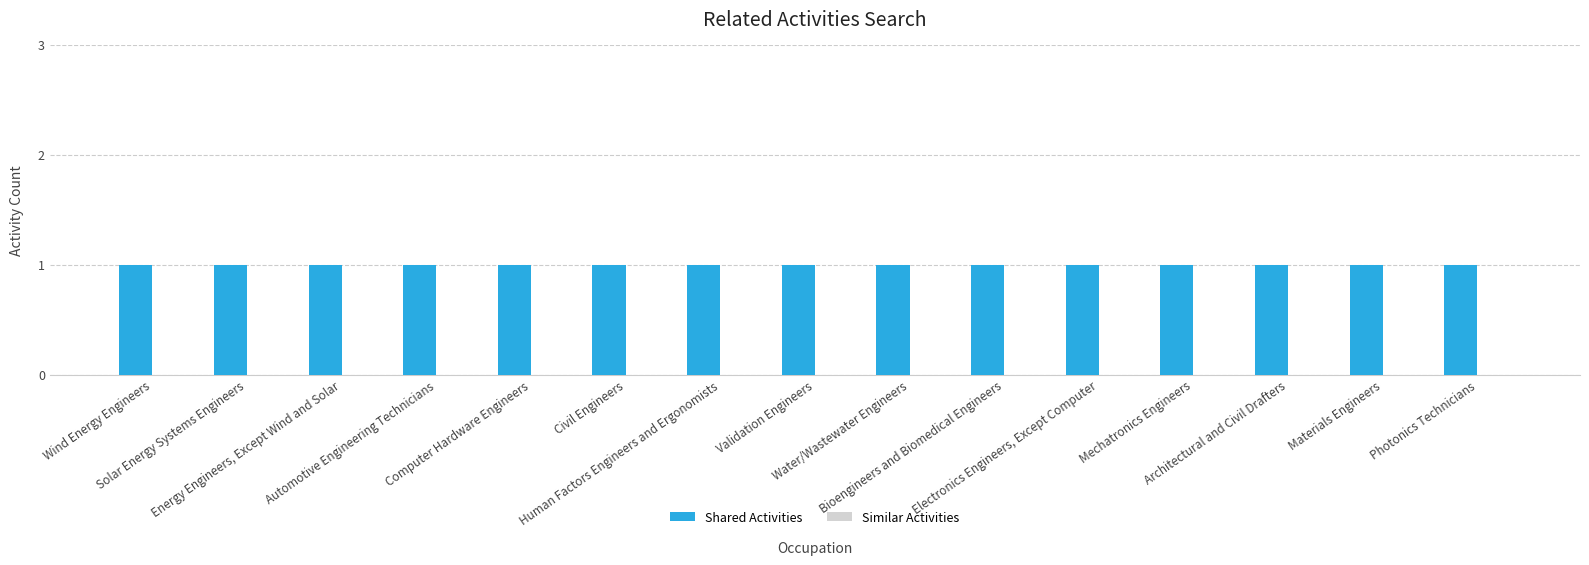

What is the label of the 14th bar from the right?

Solar Energy Systems Engineers